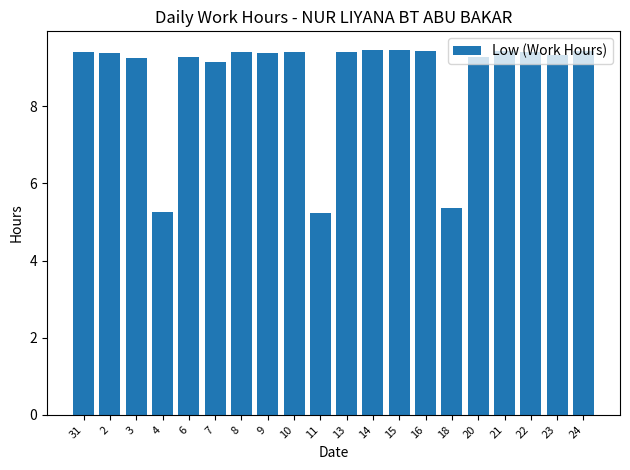

What is the label of the 11th bar from the left?

13